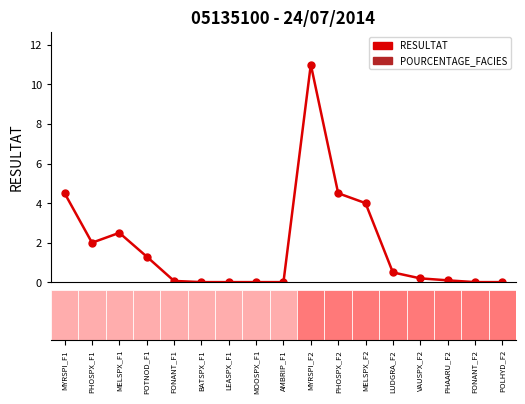

Does the chart contain stacked bars?

No